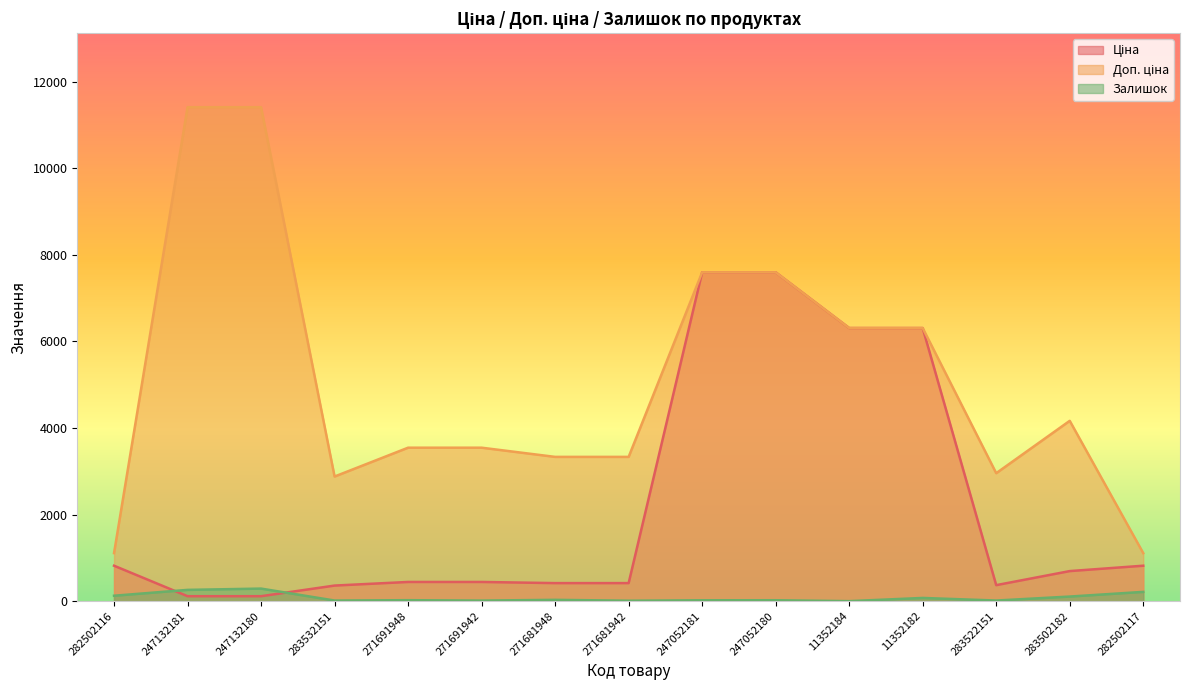

The value of Ціна at 11352184 is 1451.1. True or false?

False